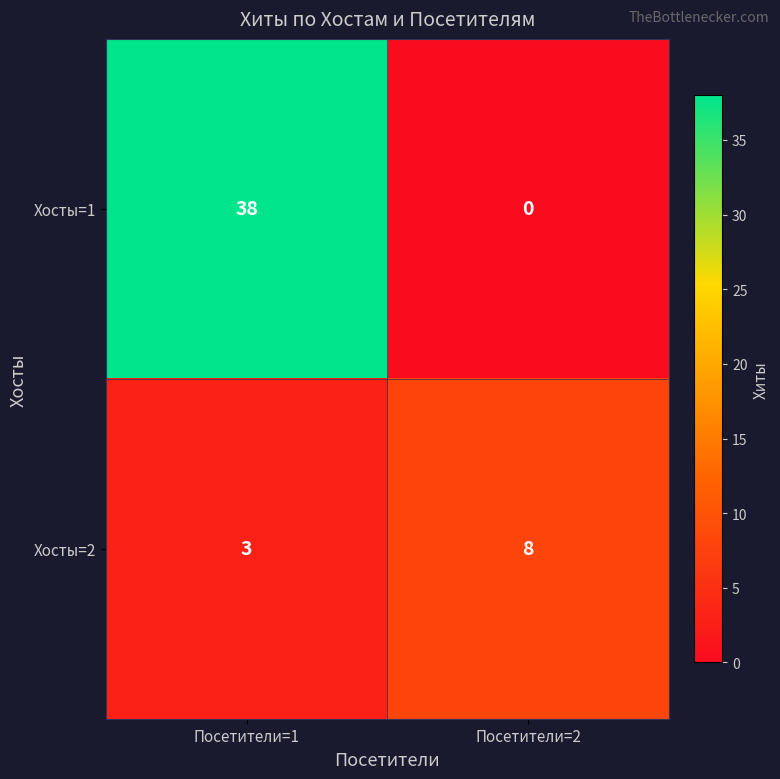

Reading right to left, what are all the values shown in this chart?

Хосты=1: Посетители=2=0	Посетители=1=38
Хосты=2: Посетители=2=8	Посетители=1=3